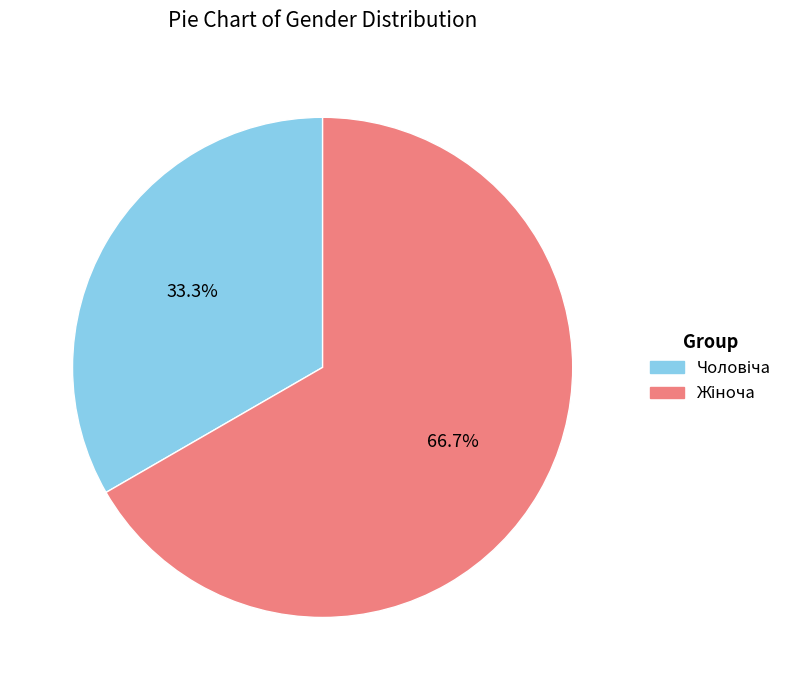

Does any single category account for the majority?

Yes